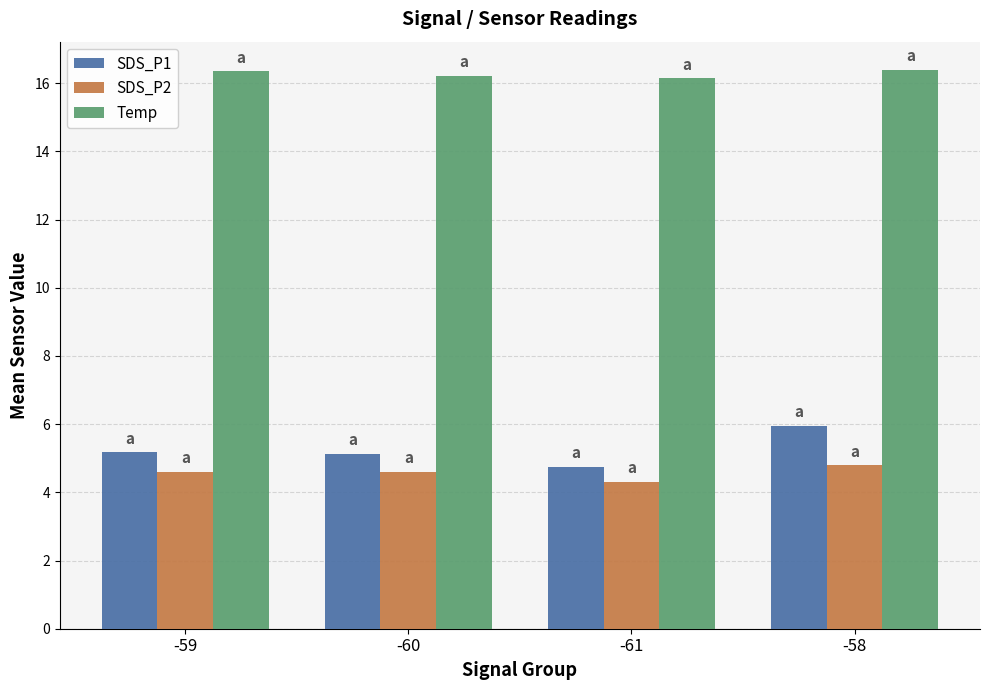

What is the greatest value displayed?

16.4